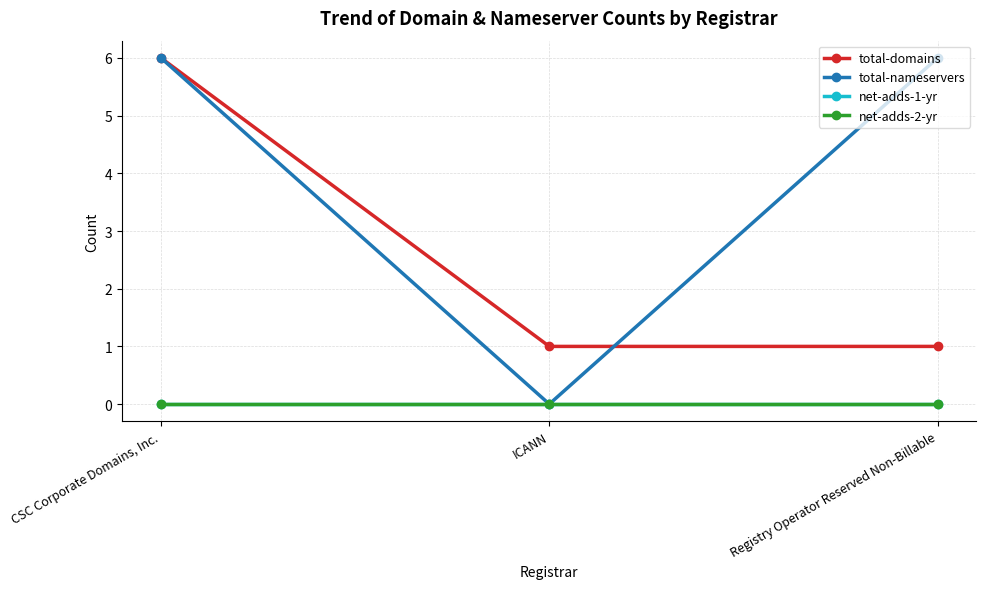

Which category has the highest value in the total-nameservers series?

CSC Corporate Domains, Inc.